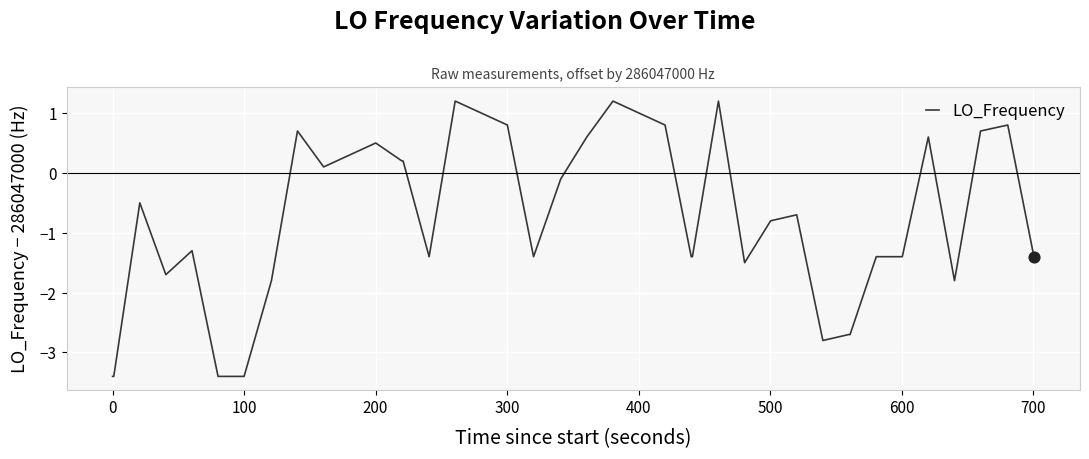

What is the difference between the maximum and minimum values?

4.6